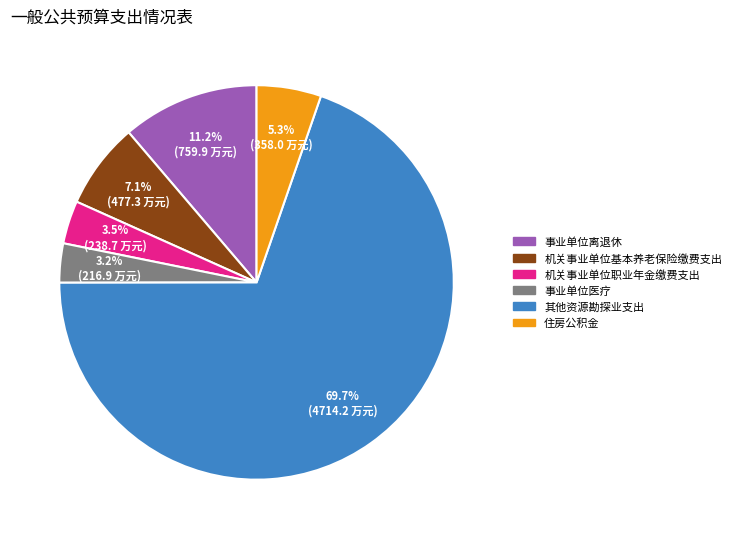

Is there a majority slice in this chart?

Yes